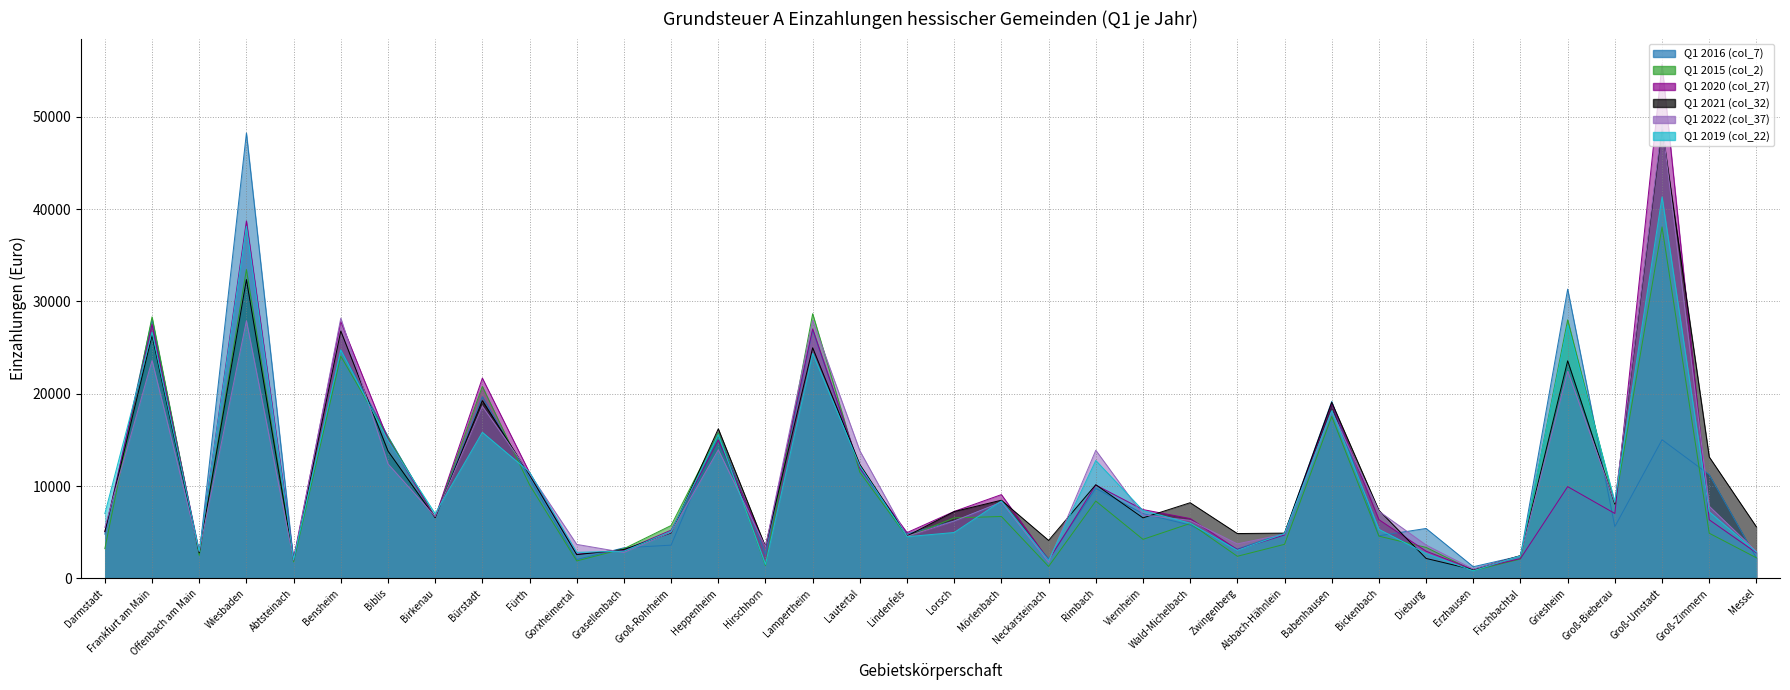

List the labels in order of Q1 2022 (col_37) value, smallest first.

Erzhausen, Neckarsteinach, Abtsteinach, Fischbachtal, Grasellenbach, Messel, Offenbach am Main, Hirschhorn, Dieburg, Gorxheimertal, Zwingenberg, Lindenfels, Alsbach-Hähnlein, Groß-Rohrheim, Darmstadt, Lorsch, Wald-Michelbach, Birkenau, Viernheim, Bickenbach, Groß-Zimmern, Groß-Bieberau, Mörlenbach, Fürth, Biblis, Lautertal, Rimbach, Heppenheim, Babenhausen, Bürstadt, Griesheim, Frankfurt am Main, Wiesbaden, Lampertheim, Bensheim, Groß-Umstadt